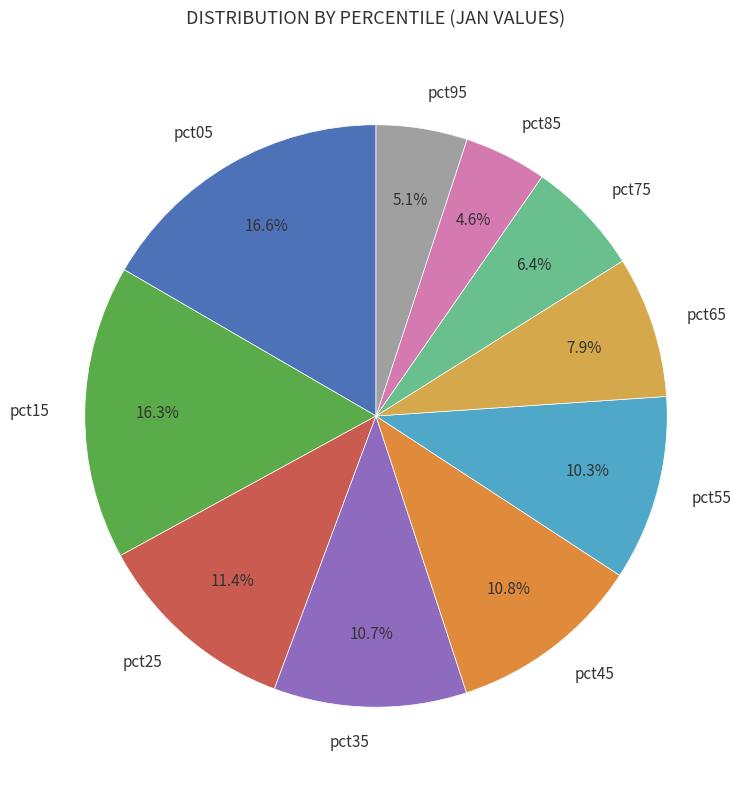

Between pct75 and pct05, which is larger?

pct05